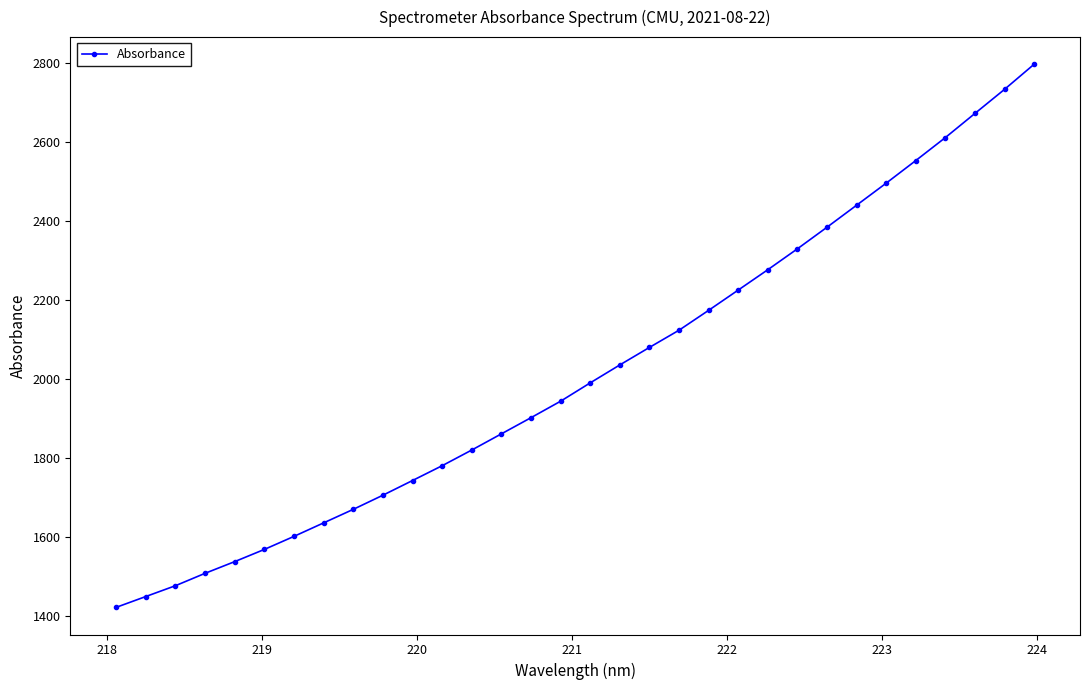

True or false: there are more than 2 points higher than both neighbors.

False